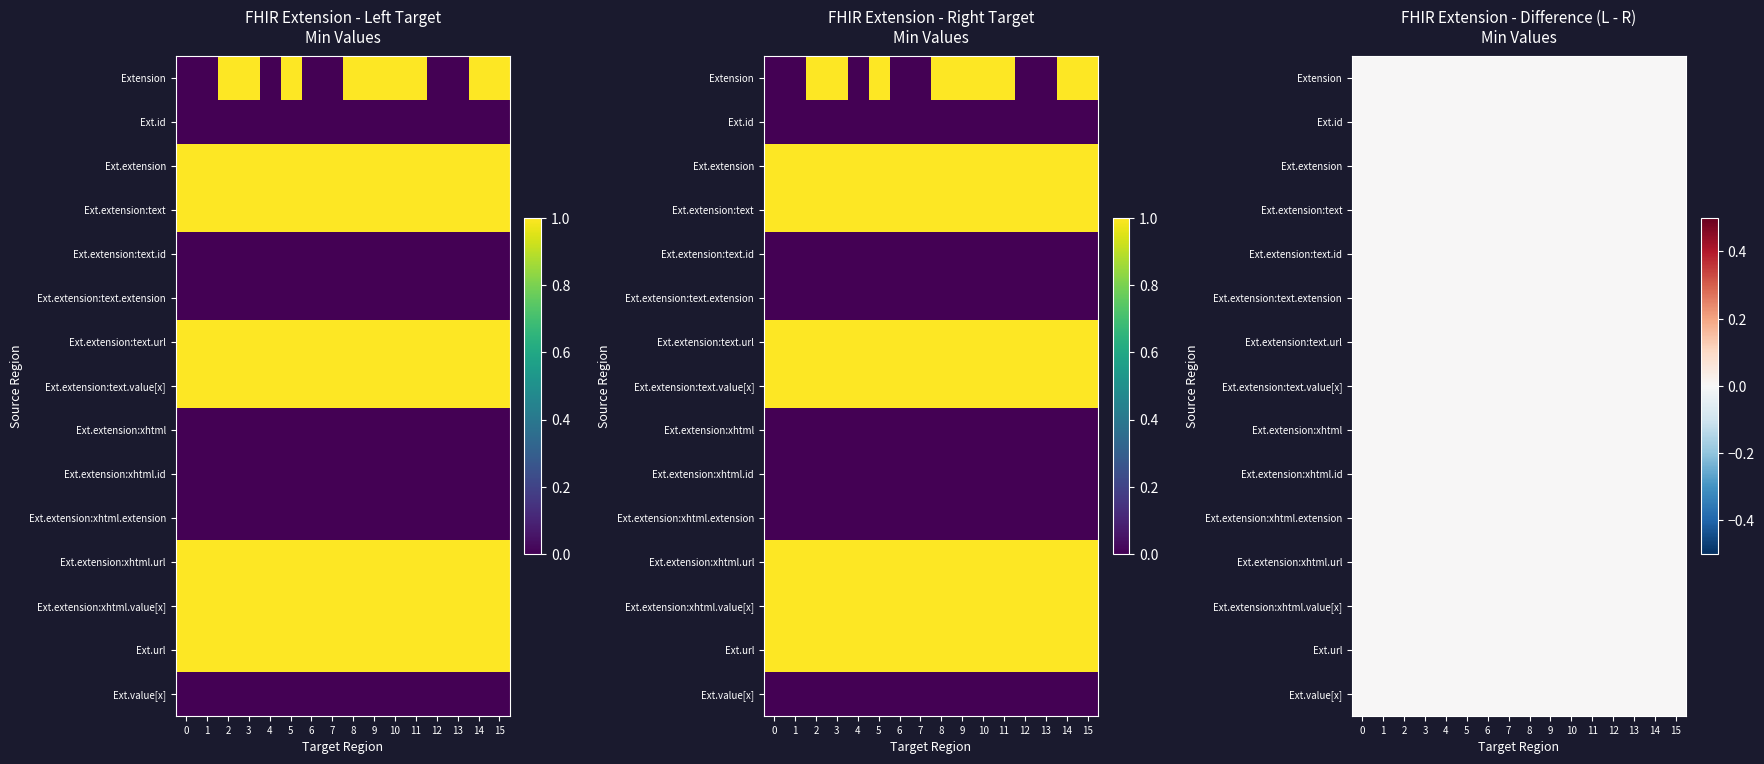

True or false: Extension.id has a value of 0 at 13.

True